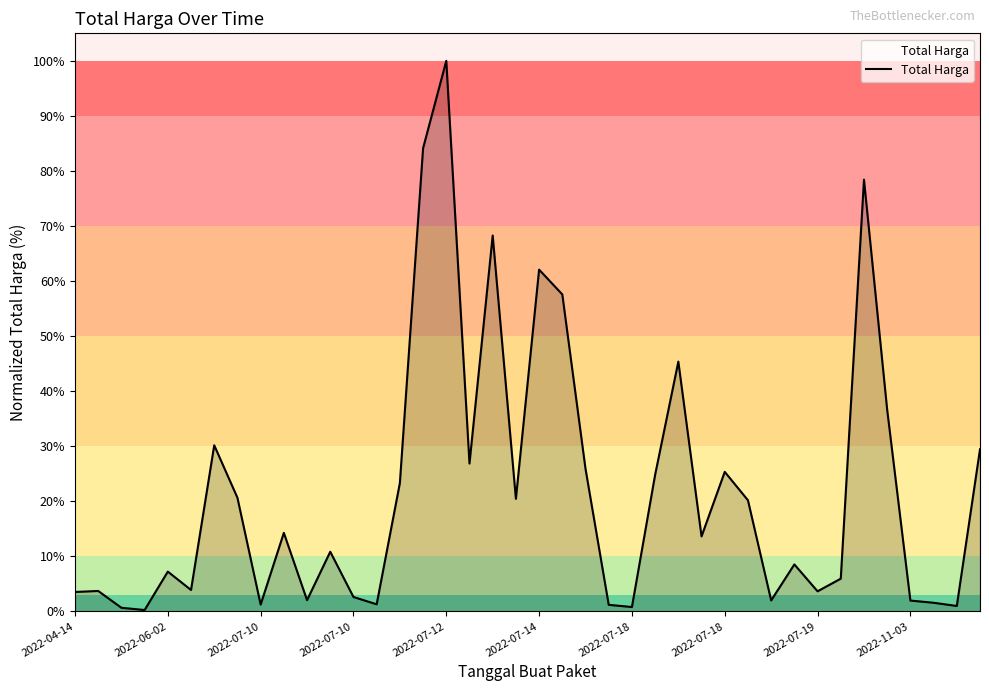

What is the greatest value displayed?

100.0